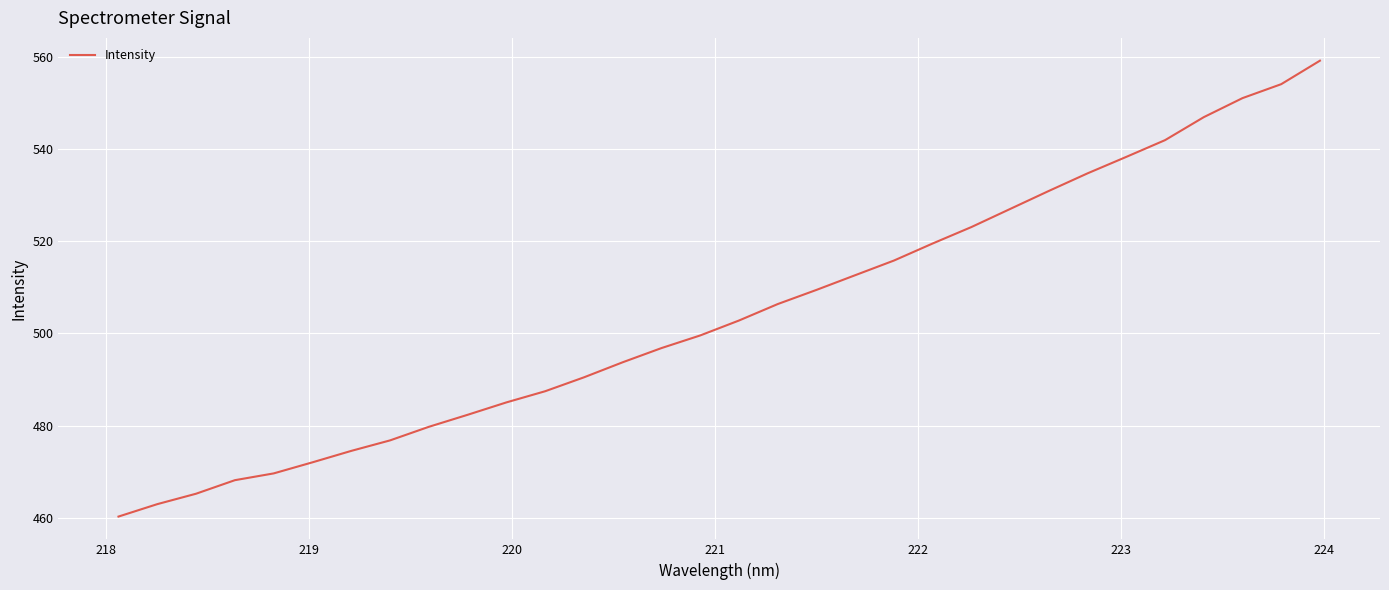

What is the smallest value displayed?

460.3